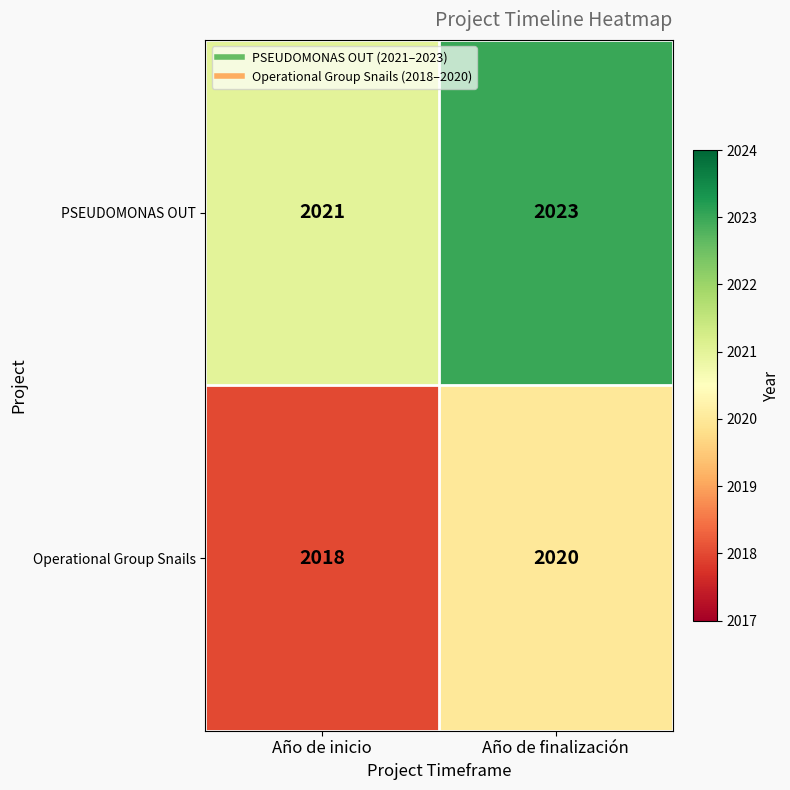

Rank the series by their maximum value, from lowest to highest.

Operational Group Snails, PSEUDOMONAS OUT